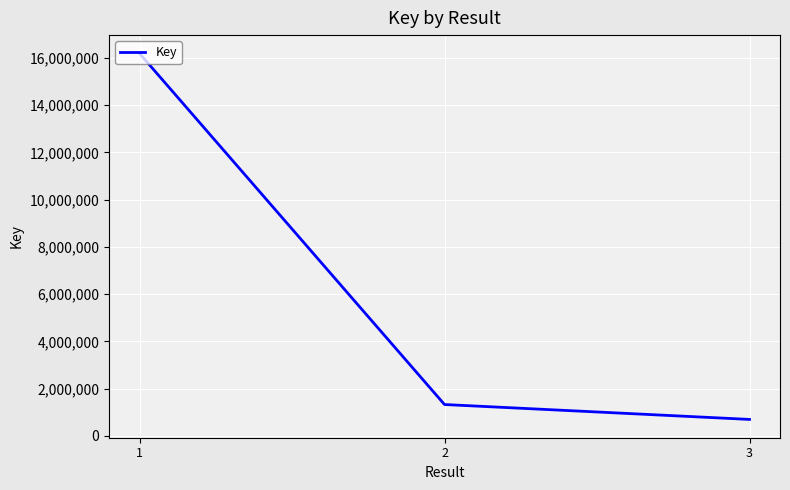

What is the difference between the values at 2 and 3?

630339